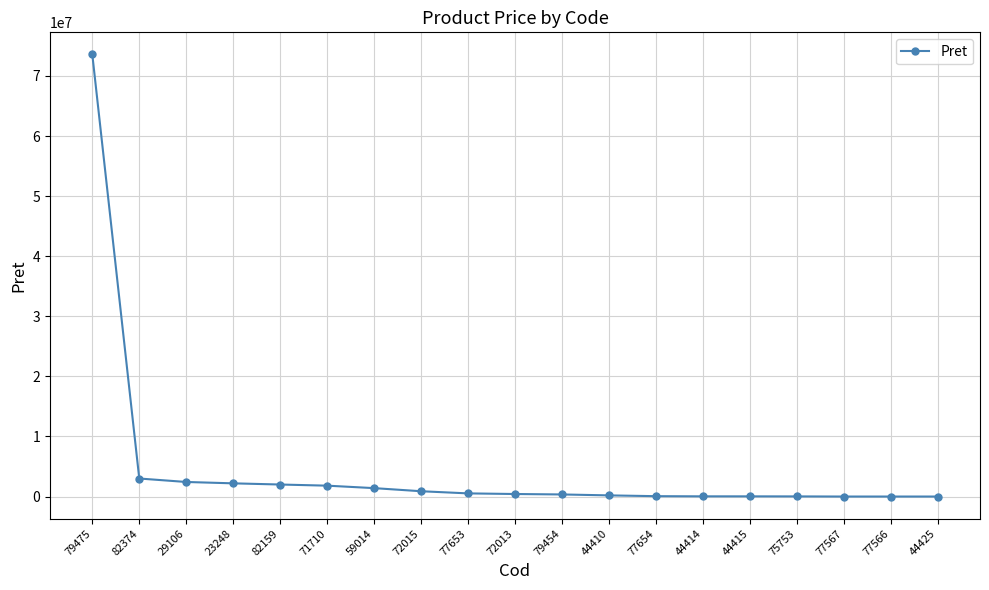

What is the label of the 15th point from the right?

82159